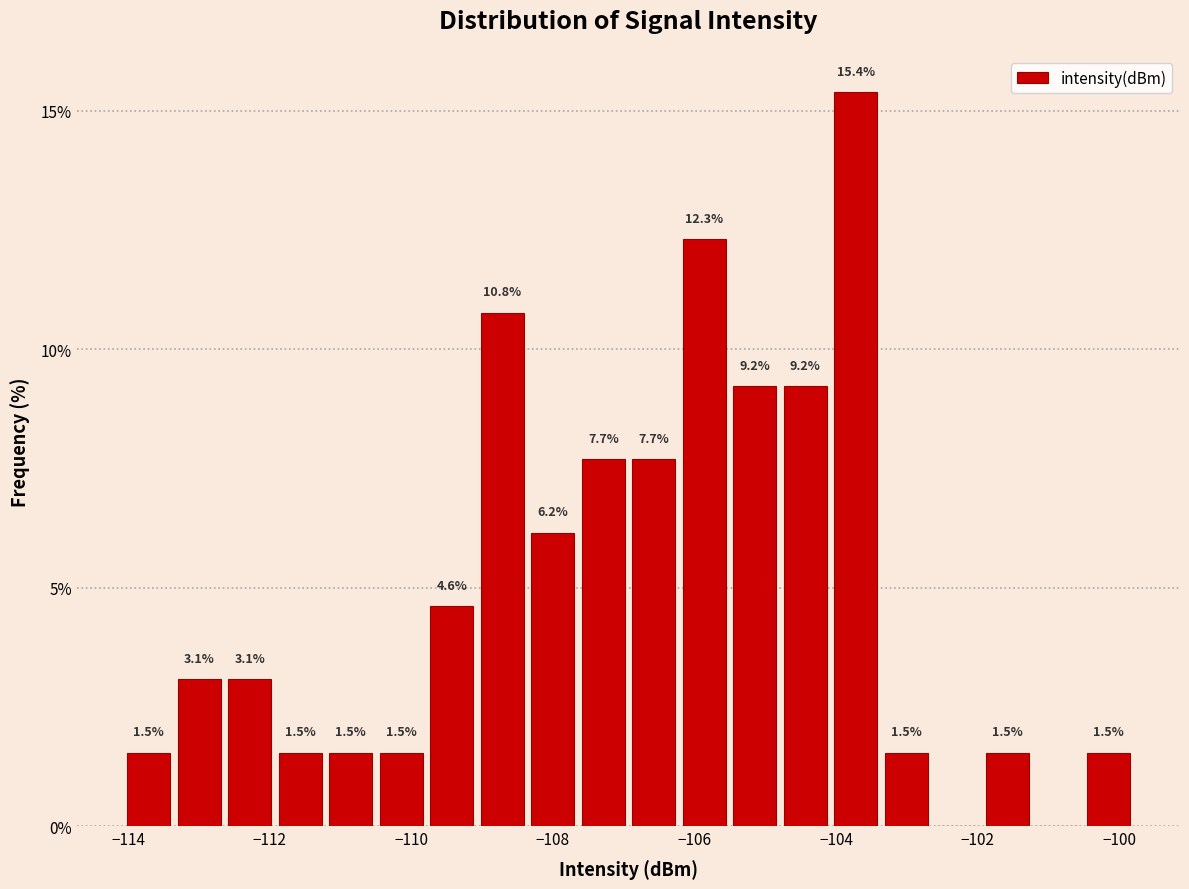

Read against the x-axis, roughly where is the centre of the tallest bar?

-103.8